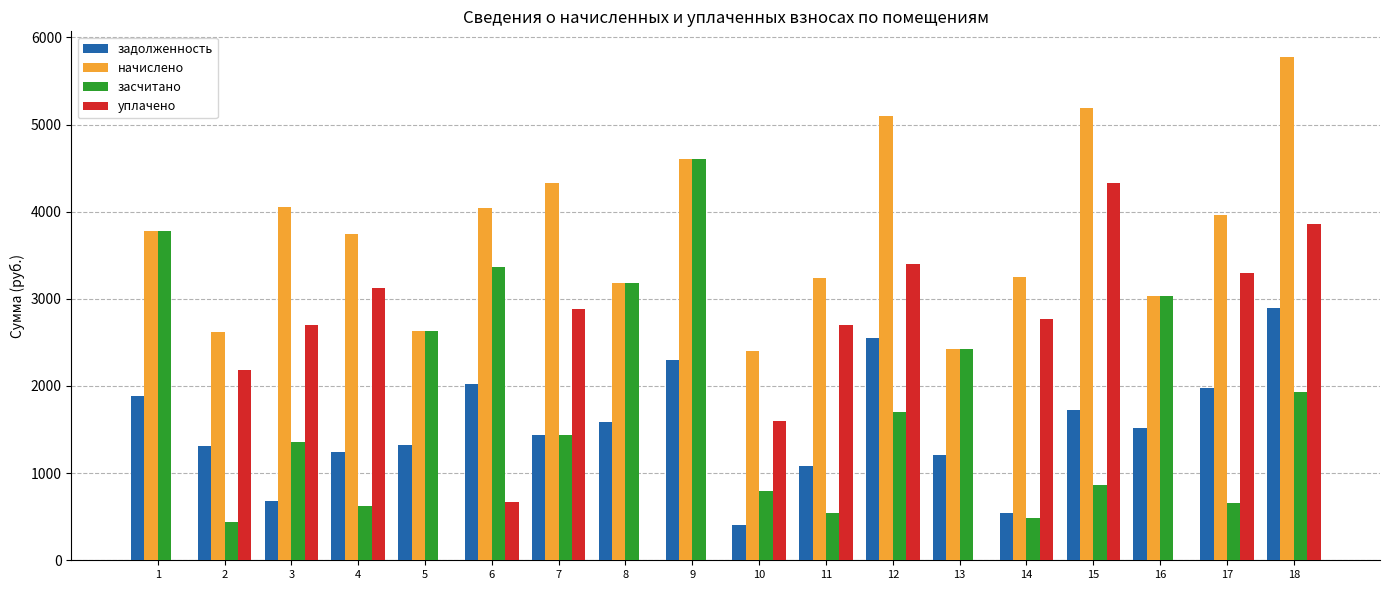

What is the maximum value for начислено?

5780.5